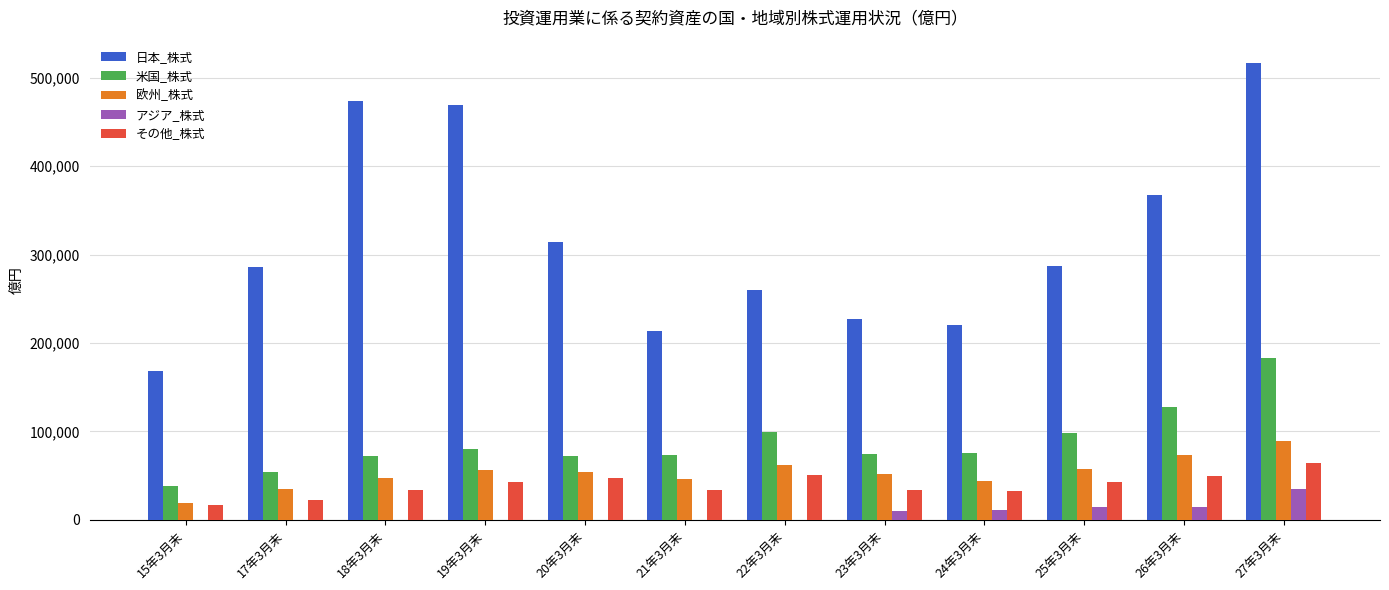

How many groups of bars are there?

12